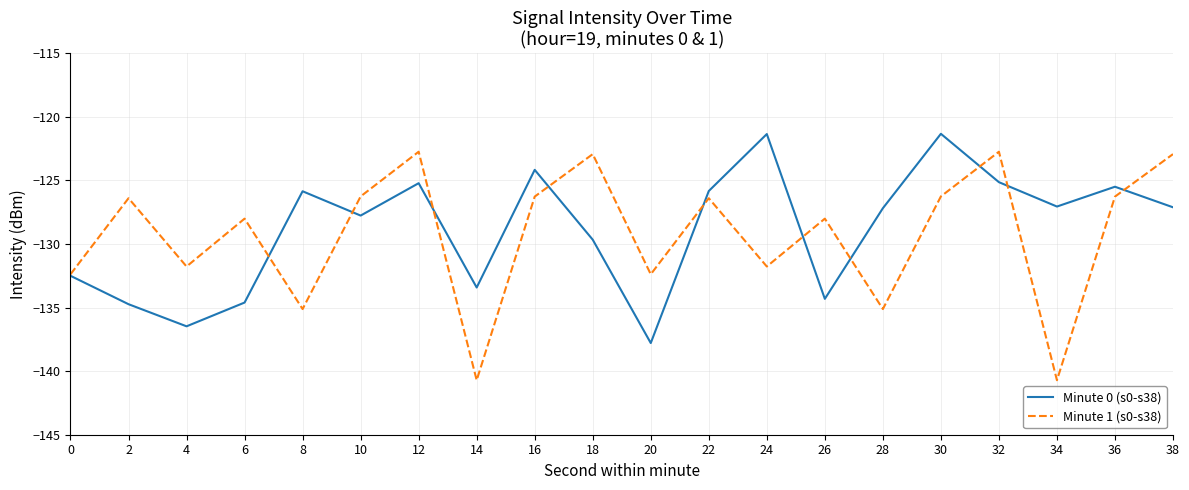

Which series has the largest total across all categories?

Minute 0 (s0-s38)